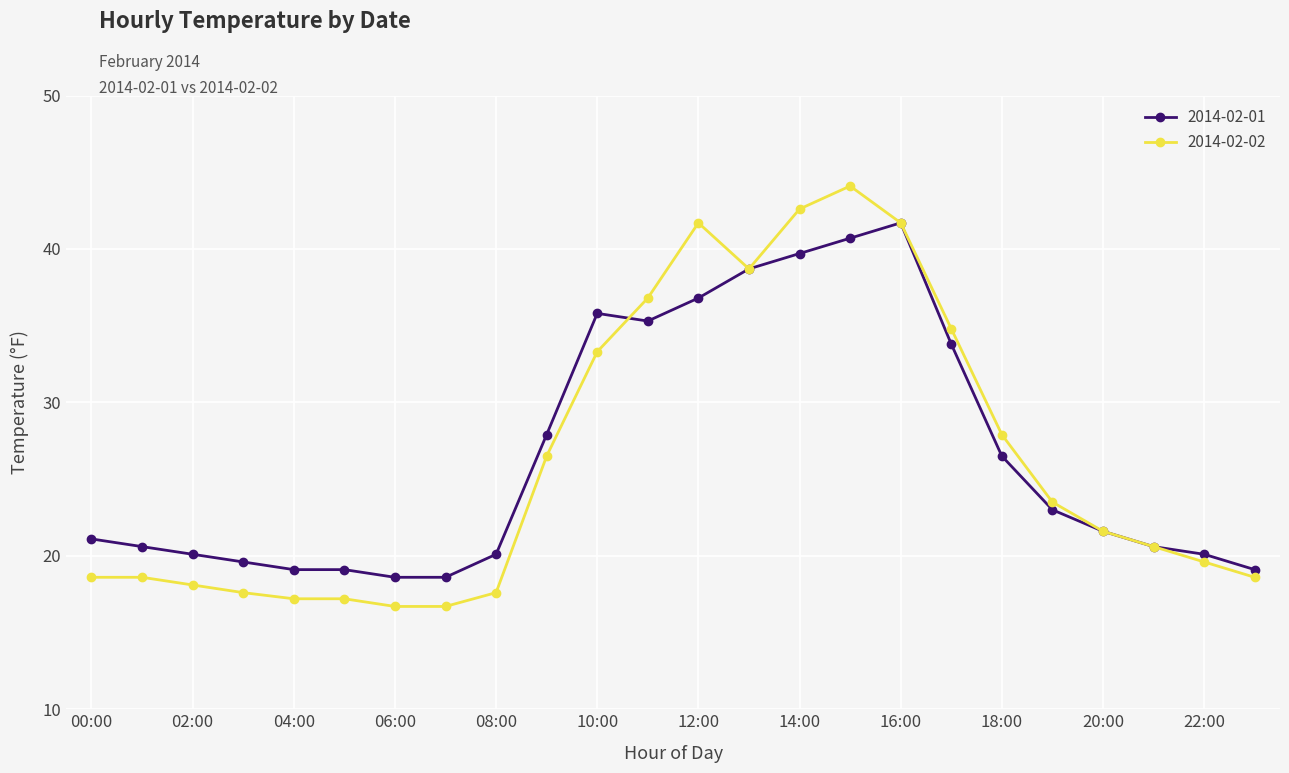

What is the maximum value shown in the chart?

44.1